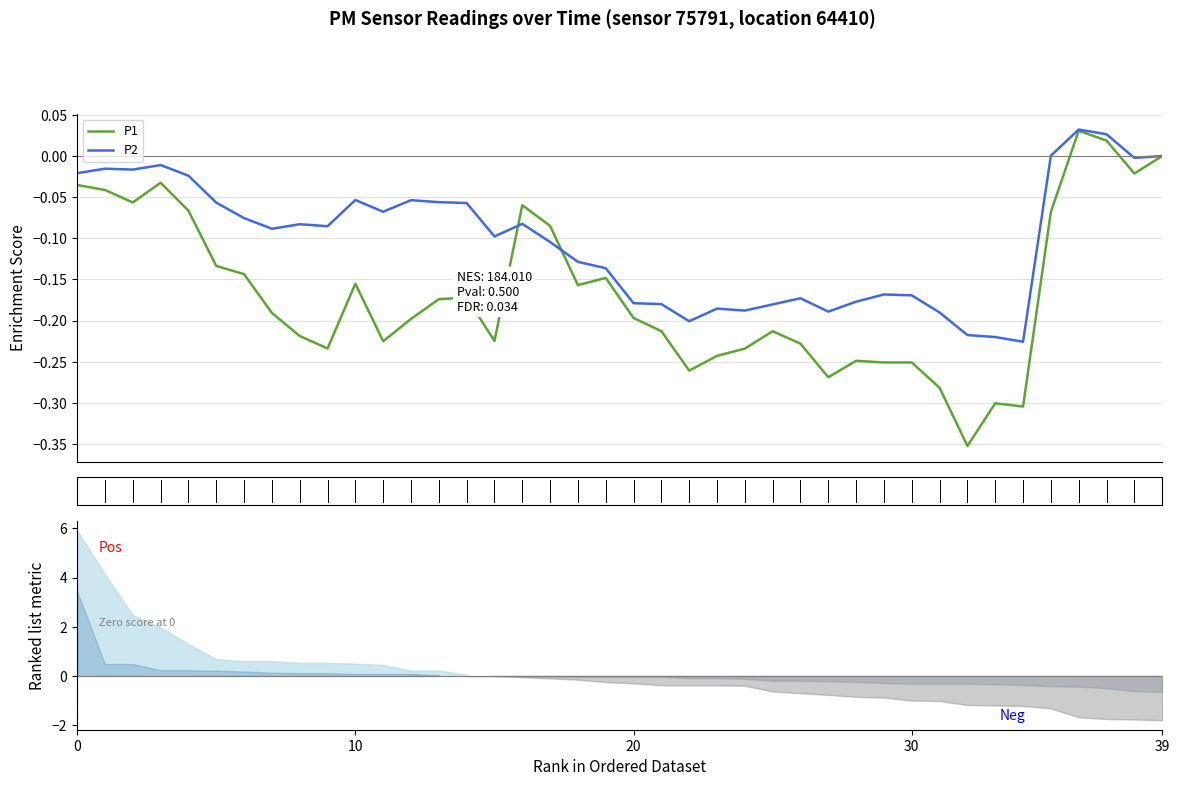

Rank the series at 32 from highest to lowest value.

P2, P1